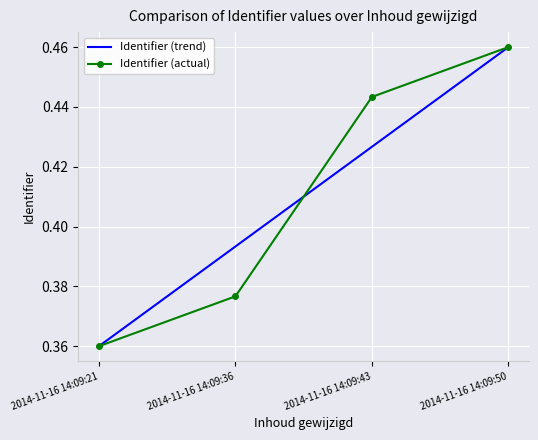

At which label is the value closest to 0?

2014-11-16 14:09:21